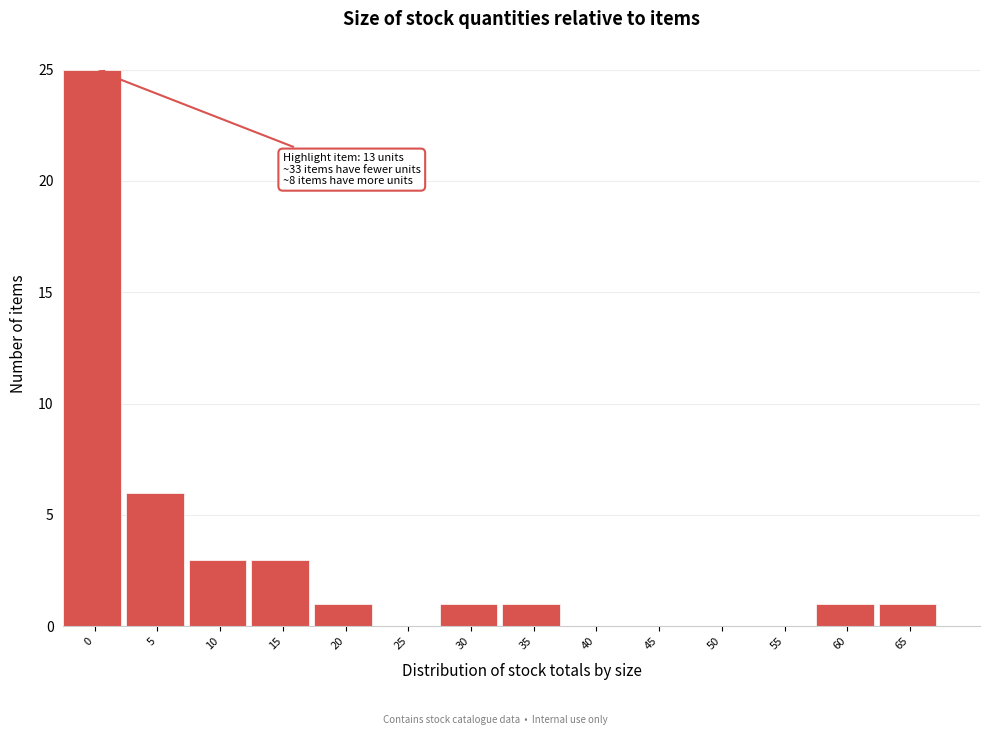

Reading right to left, extract all data points from this chart.

65=1	60=1	55=0	50=0	45=0	40=0	35=1	30=1	25=0	20=1	15=3	10=3	5=6	0=25